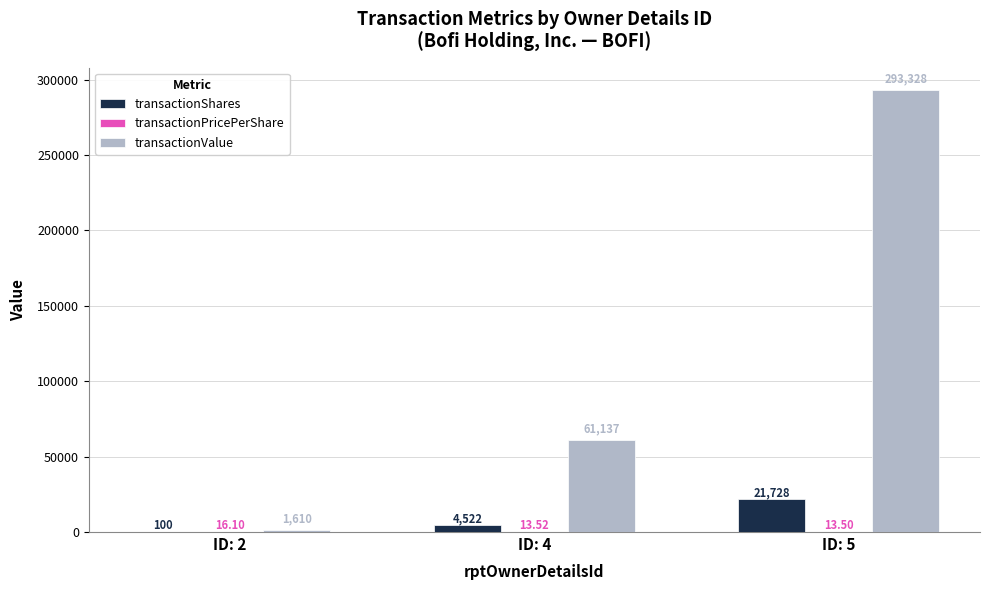

Are the bars grouped side by side (vs. stacked)?

Yes